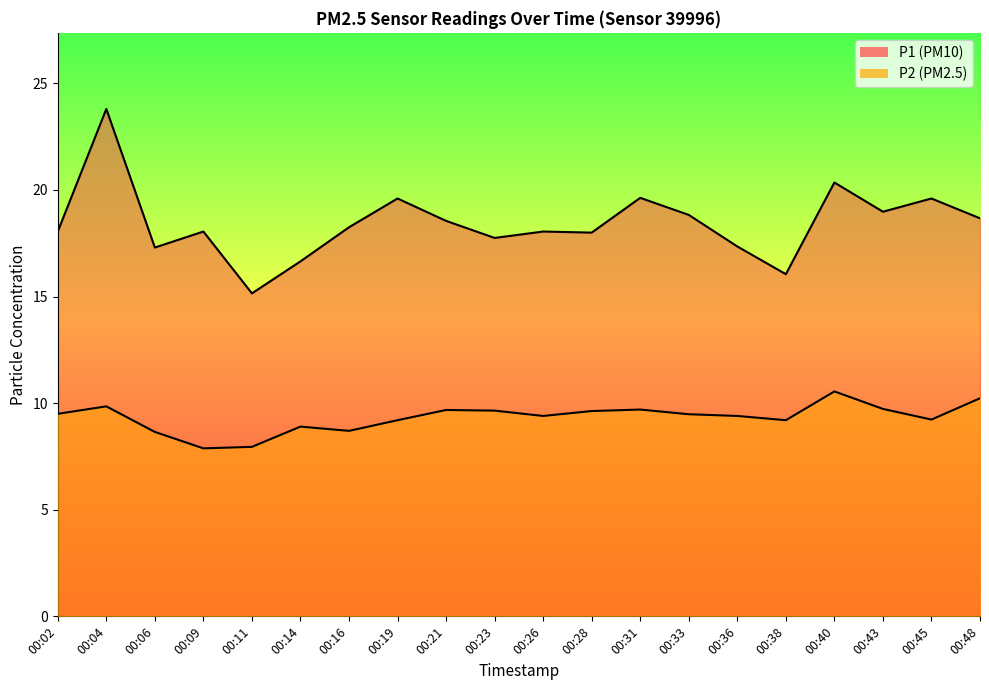

At how many categories does at least one series exceed 20?

2